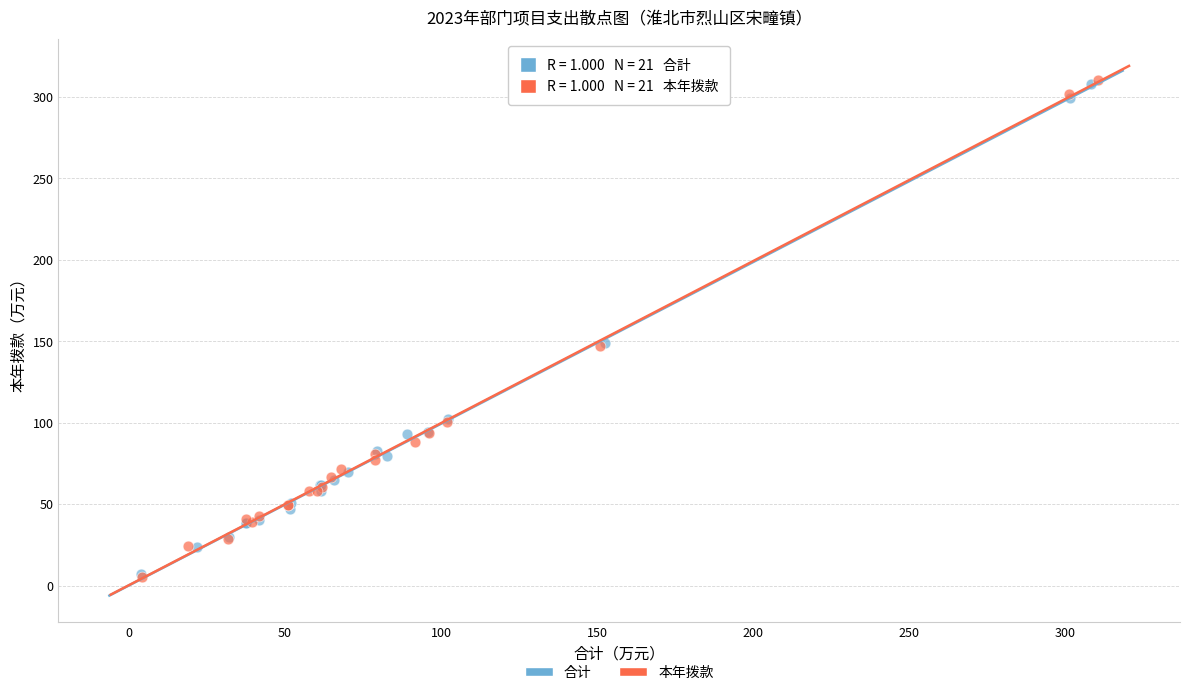

Which series has the widest spread of Y values?

本年拨款